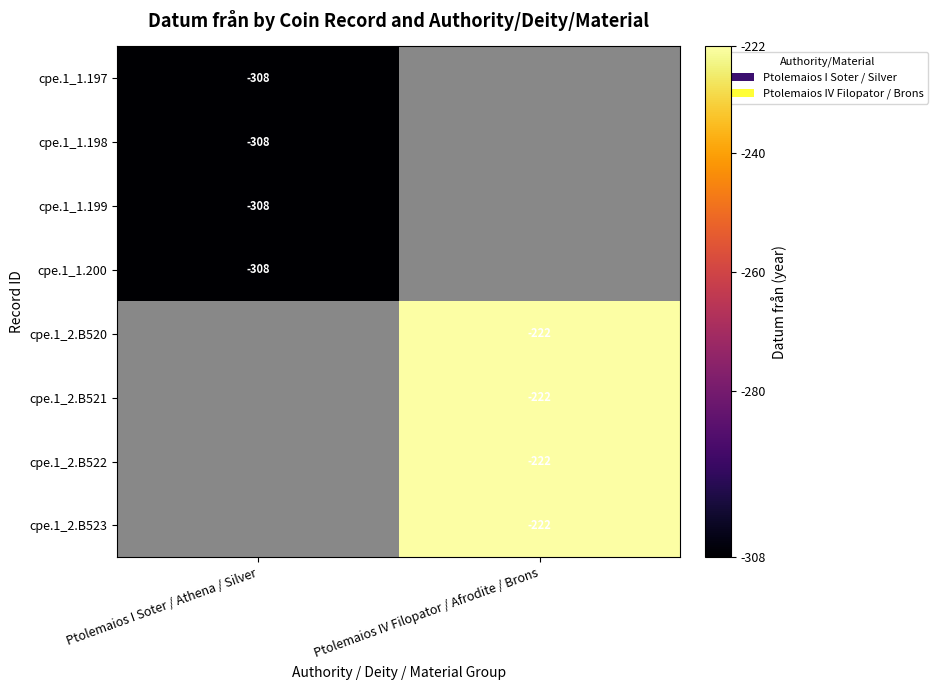

The value of cpe.1_2.B521 at Ptolemaios IV Filopator / Afrodite / Brons is -143. True or false?

False